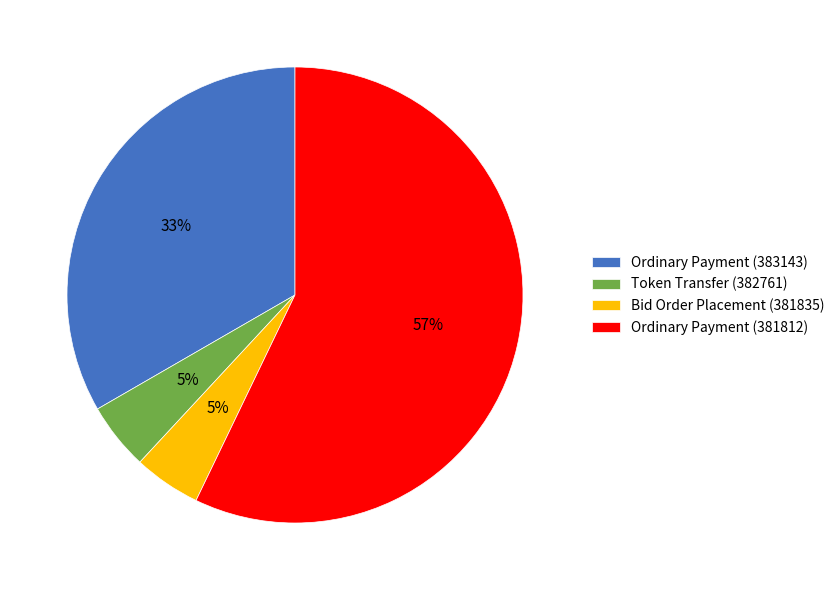

How many segments does this pie chart have?

4